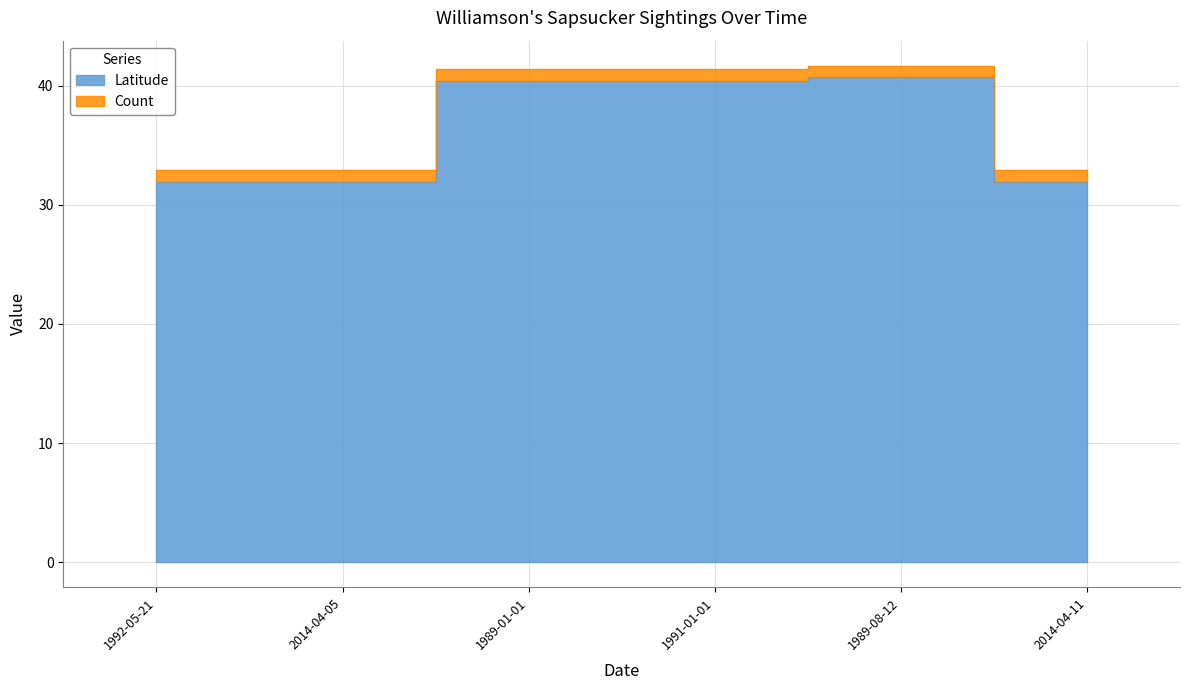

List the labels in order of value, smallest first.

1992-05-21, 2014-04-05, 2014-04-11, 1989-01-01, 1991-01-01, 1989-08-12